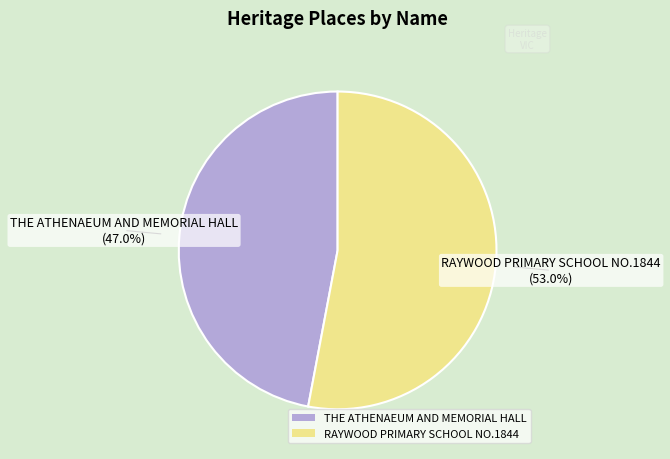

Which category has the biggest portion of the pie?

RAYWOOD PRIMARY SCHOOL NO.1844